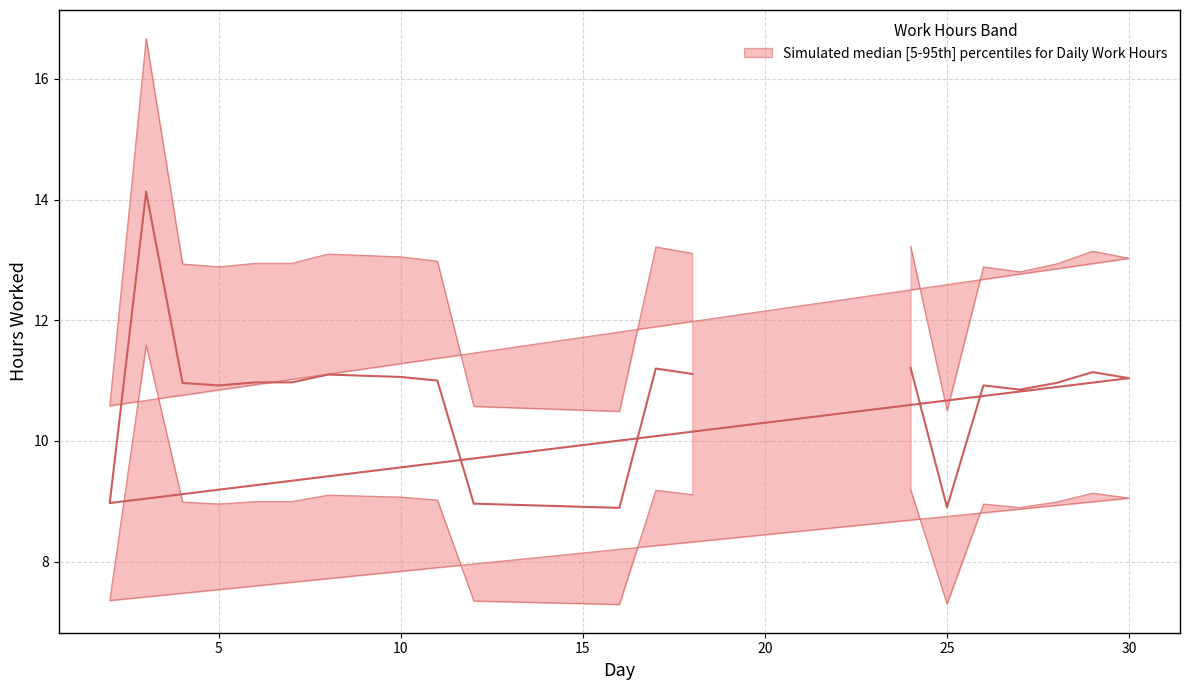

Between 8 and 4, which is larger?

8